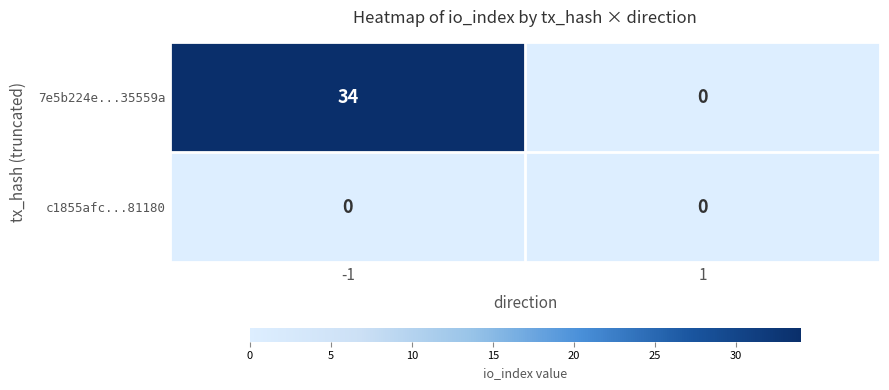

What is the difference between the highest and lowest values at -1?

34